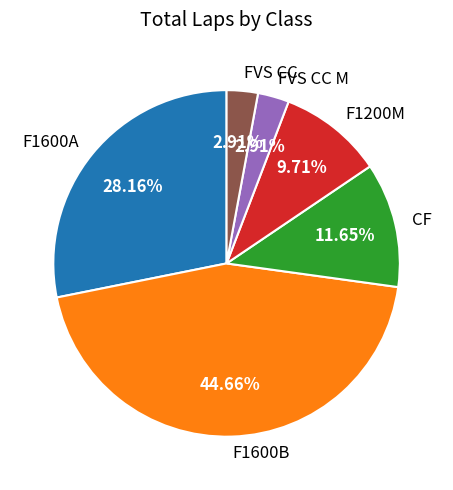

What is the ratio of the value at F1600B to the value at FVS CC?

15.3